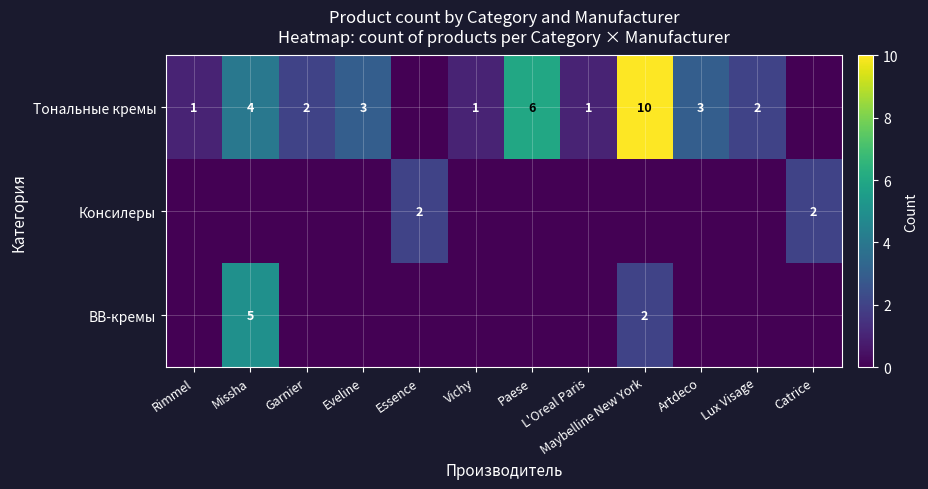

The BB-кремы series shows 5 at Missha. True or false?

True